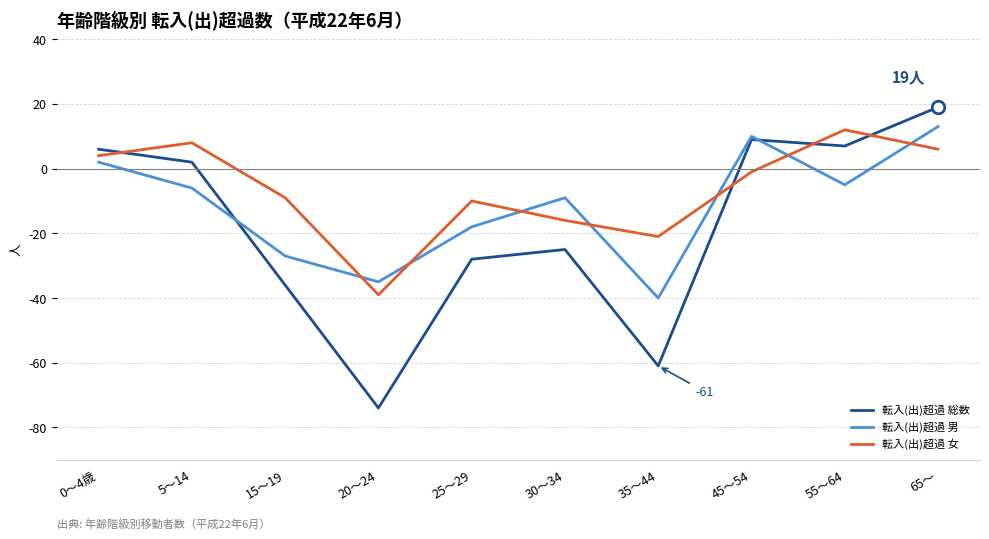

Which series has the largest total across all categories?

転入(出)超過 女